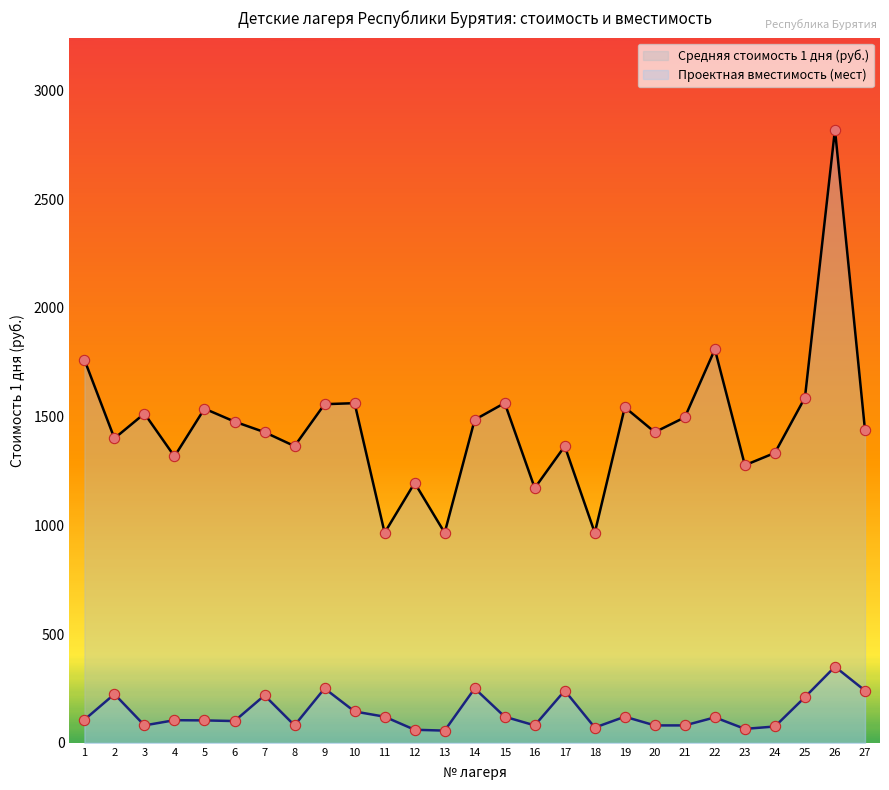

Is the value of Проектная вместимость (мест) at 13 greater than the value of Средняя стоимость 1 дня (руб.) at 26?

No